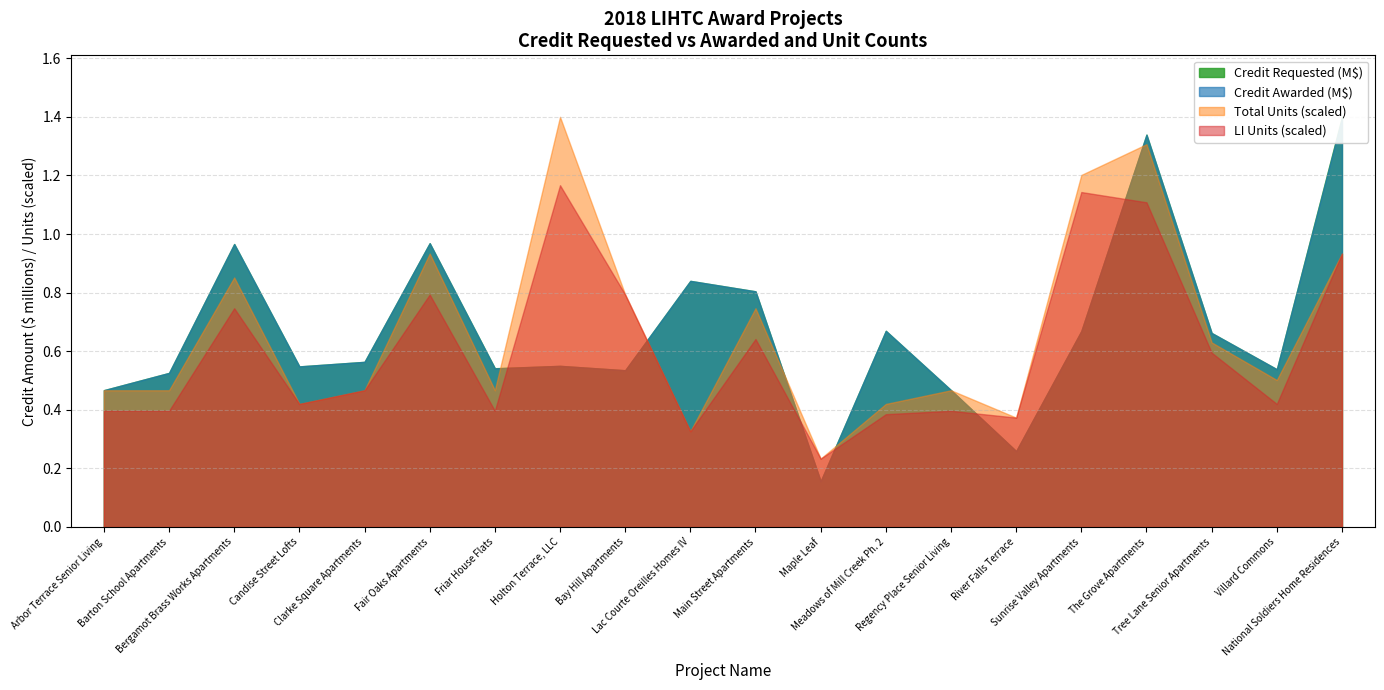

Reading right to left, extract all data points from this chart.

Total Units: National Soldiers Home Residences=80	Villard Commons=43	Tree Lane Senior Apartments=54	The Grove Apartments=112	Sunrise Valley Apartments=103	River Falls Terrace=32	Regency Place Senior Living=40	Meadows of Mill Creek Ph. 2=36	Maple Leaf=20	Main Street Apartments=64	Lac Courte Oreilles Homes IV=28	Bay Hill Apartments=68	Holton Terrace, LLC=120	Friar House Flats=40	Fair Oaks Apartments=80	Clarke Square Apartments=40	Candise Street Lofts=36	Bergamot Brass Works Apartments=73	Barton School Apartments=40	Arbor Terrace Senior Living=40
LI Units: National Soldiers Home Residences=80	Villard Commons=36	Tree Lane Senior Apartments=51	The Grove Apartments=95	Sunrise Valley Apartments=98	River Falls Terrace=32	Regency Place Senior Living=34	Meadows of Mill Creek Ph. 2=33	Maple Leaf=20	Main Street Apartments=55	Lac Courte Oreilles Homes IV=28	Bay Hill Apartments=68	Holton Terrace, LLC=100	Friar House Flats=34	Fair Oaks Apartments=68	Clarke Square Apartments=40	Candise Street Lofts=36	Bergamot Brass Works Apartments=64	Barton School Apartments=34	Arbor Terrace Senior Living=34
Credit Requested: National Soldiers Home Residences=1400000	Villard Commons=538500	Tree Lane Senior Apartments=662230	The Grove Apartments=1339272	Sunrise Valley Apartments=668877	River Falls Terrace=259126	Regency Place Senior Living=467145	Meadows of Mill Creek Ph. 2=669635	Maple Leaf=156221	Main Street Apartments=804454	Lac Courte Oreilles Homes IV=840120	Bay Hill Apartments=535032	Holton Terrace, LLC=550000	Friar House Flats=541940	Fair Oaks Apartments=968838	Clarke Square Apartments=563710	Candise Street Lofts=548182	Bergamot Brass Works Apartments=965952	Barton School Apartments=525976	Arbor Terrace Senior Living=467073
Credit Awarded: National Soldiers Home Residences=1395517	Villard Commons=538500	Tree Lane Senior Apartments=662230	The Grove Apartments=1339272	Sunrise Valley Apartments=668877	River Falls Terrace=259126	Regency Place Senior Living=467145	Meadows of Mill Creek Ph. 2=669635	Maple Leaf=156221	Main Street Apartments=804454	Lac Courte Oreilles Homes IV=840120	Bay Hill Apartments=535032	Holton Terrace, LLC=550000	Friar House Flats=541290	Fair Oaks Apartments=968838	Clarke Square Apartments=563710	Candise Street Lofts=548182	Bergamot Brass Works Apartments=965952	Barton School Apartments=525976	Arbor Terrace Senior Living=467073